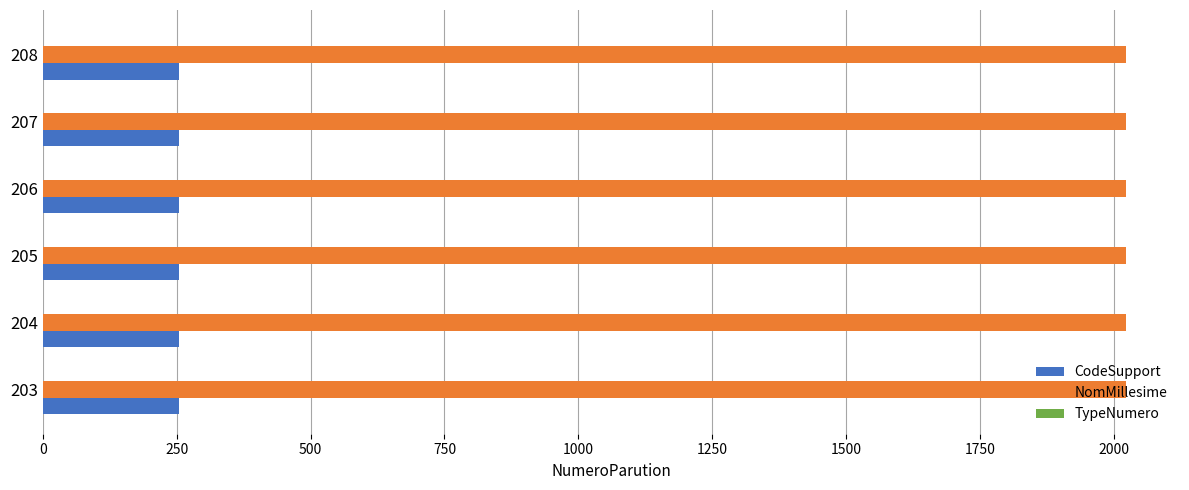

Count the number of data series in this chart.

2